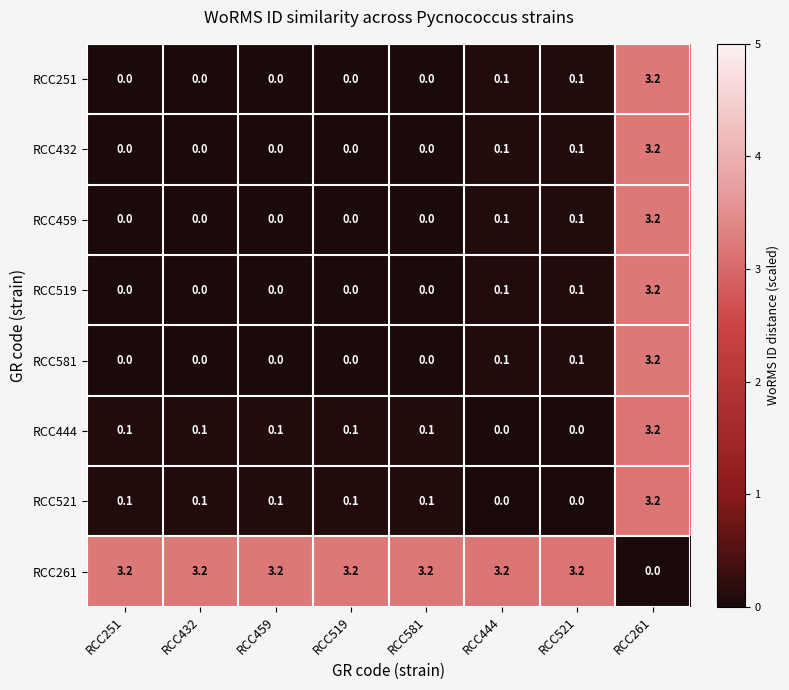

What is the greatest value displayed?

3.2